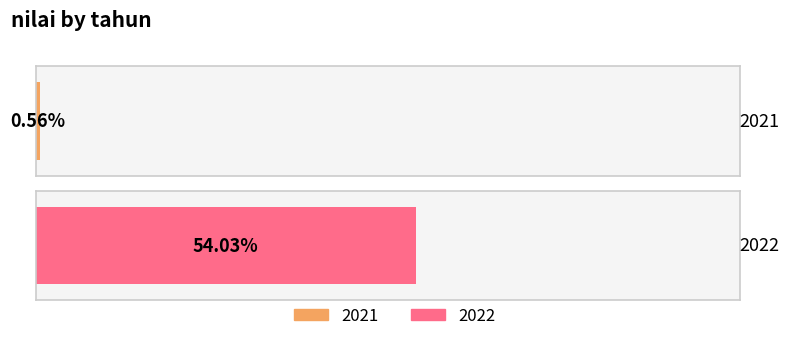

What is the change in value from 2021 to 2022?

+53.5